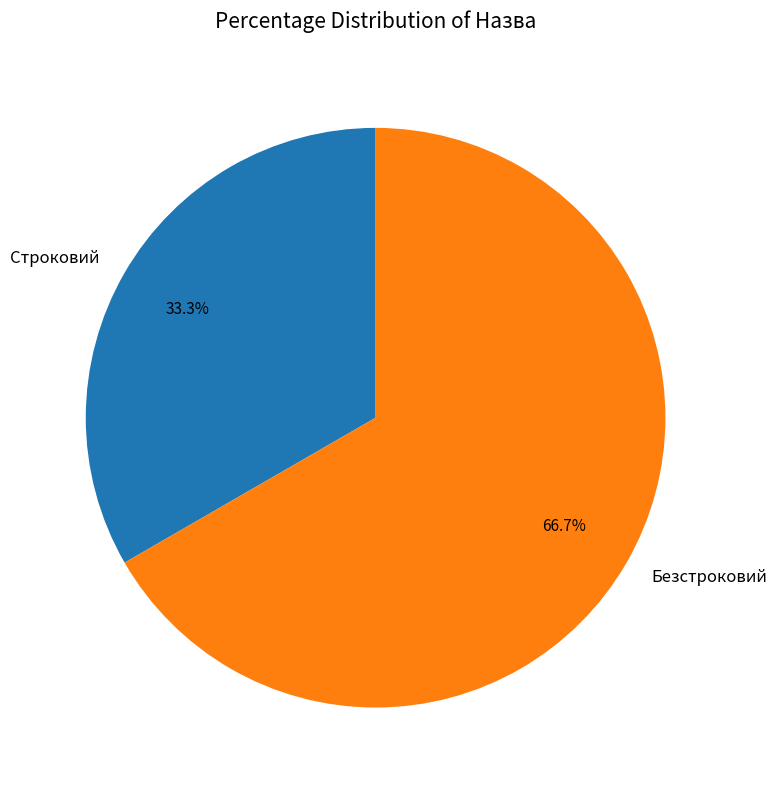

True or false: Строковий accounts for 25% of the total.

False